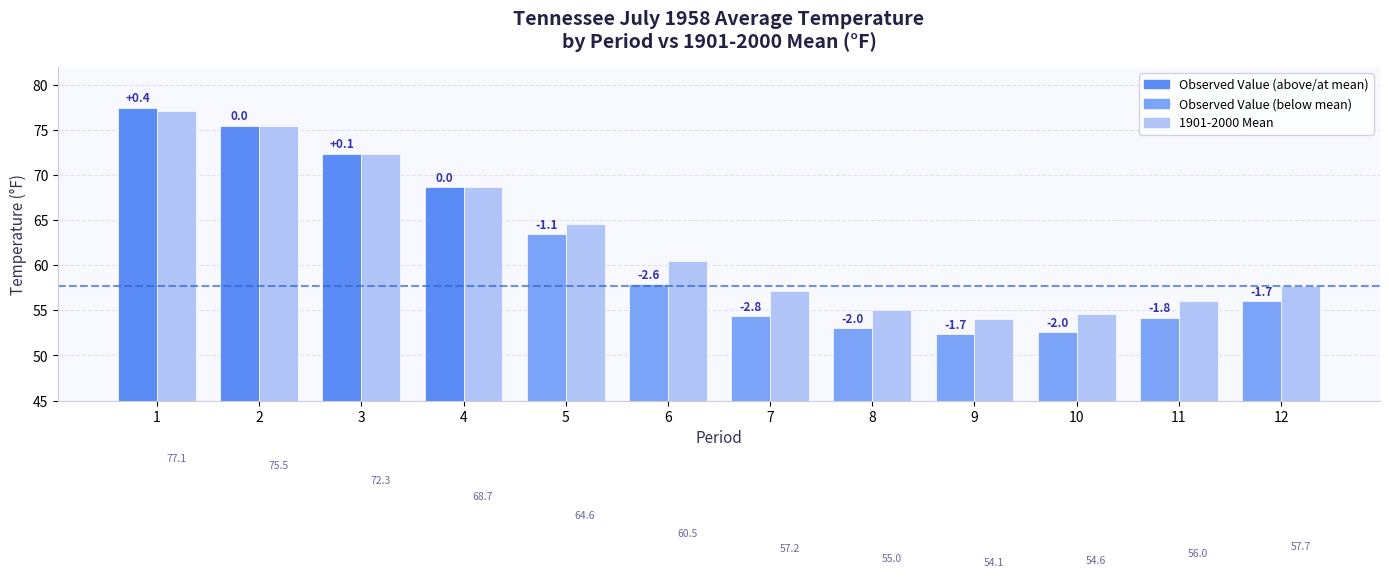

How many bars are there in each group?

2